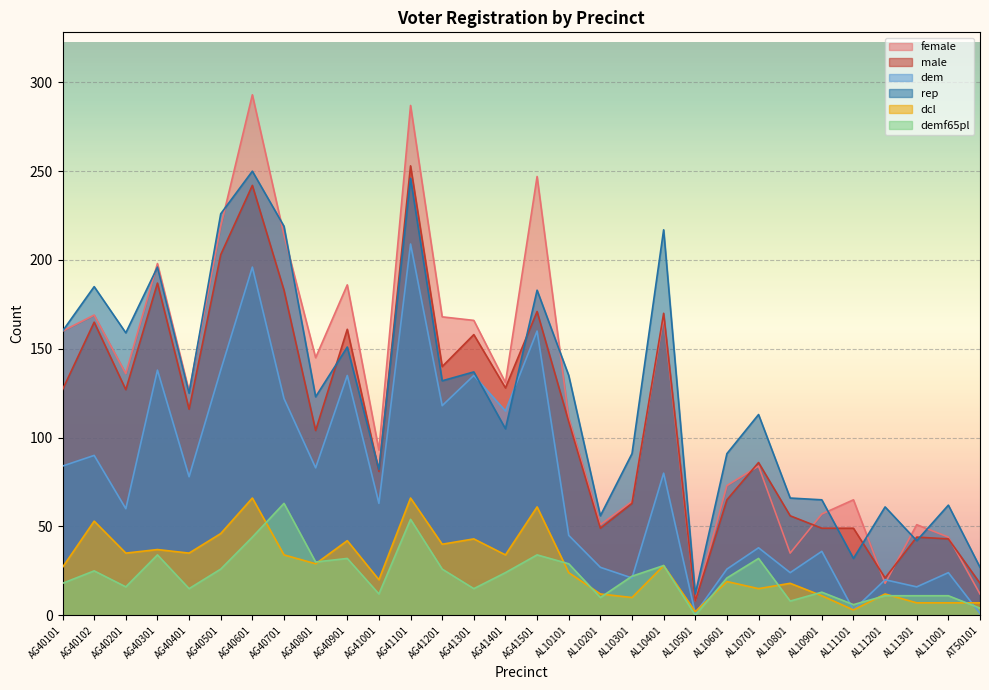

What is the difference between the maximum and minimum values in the male series?

245